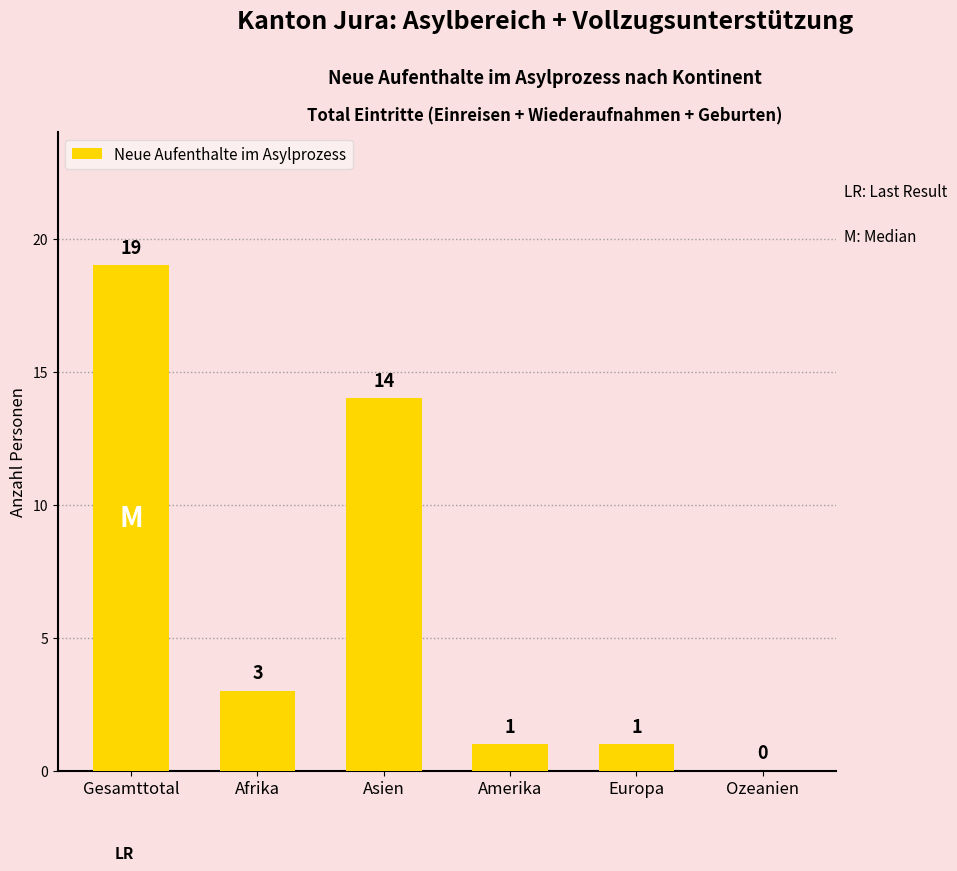

At which label is the value closest to 9?

Asien